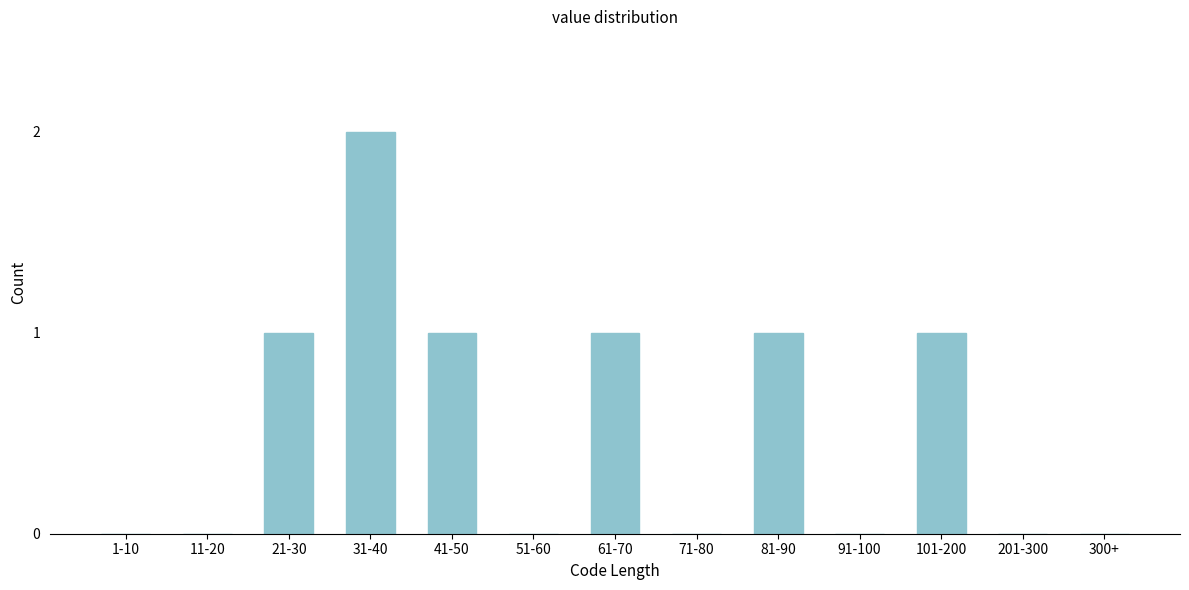

Reading left to right, transcribe all the data shown in this chart.

1-10=0	11-20=0	21-30=1	31-40=2	41-50=1	51-60=0	61-70=1	71-80=0	81-90=1	91-100=0	101-200=1	201-300=0	300+=0